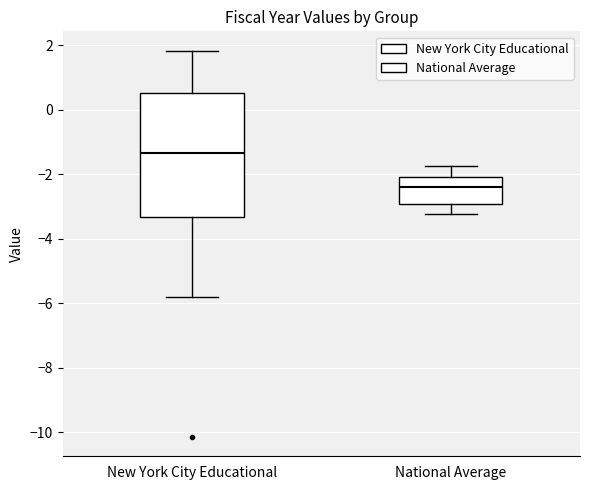

Comparing the boxes themselves (not the whiskers), which one is the tallest?

New York City Educational